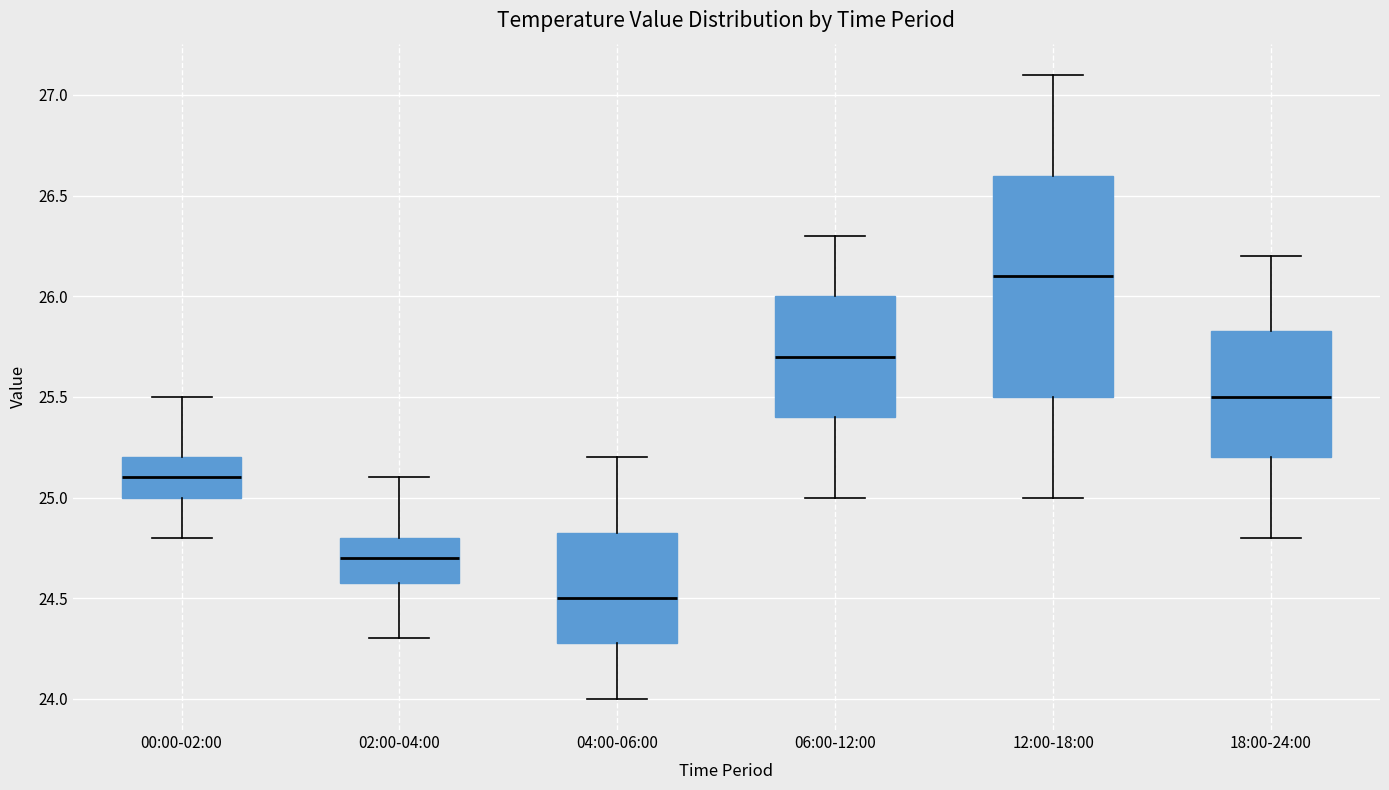

Which box has the highest median line?

12:00-18:00